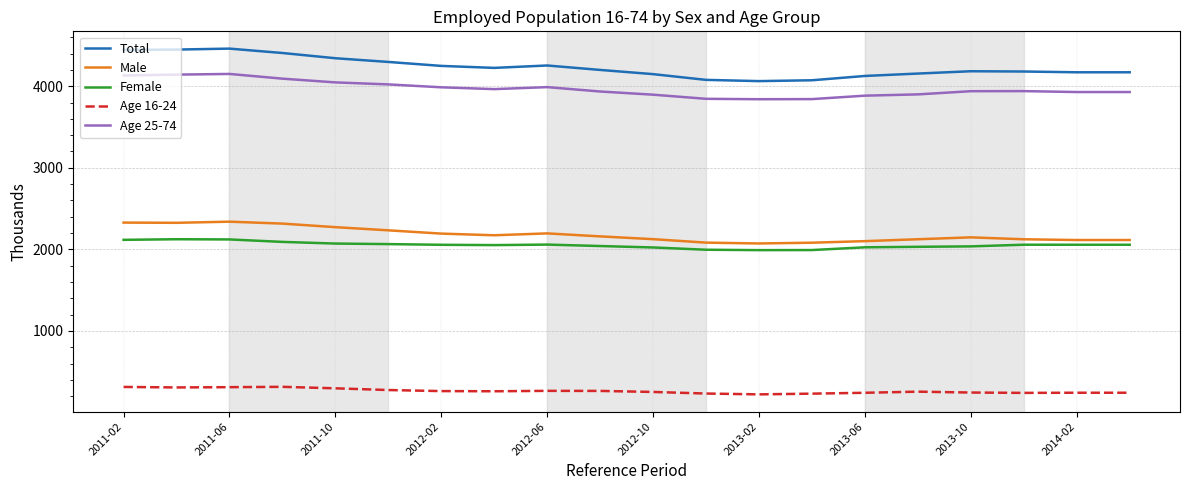

Which series has the largest total across all categories?

Total